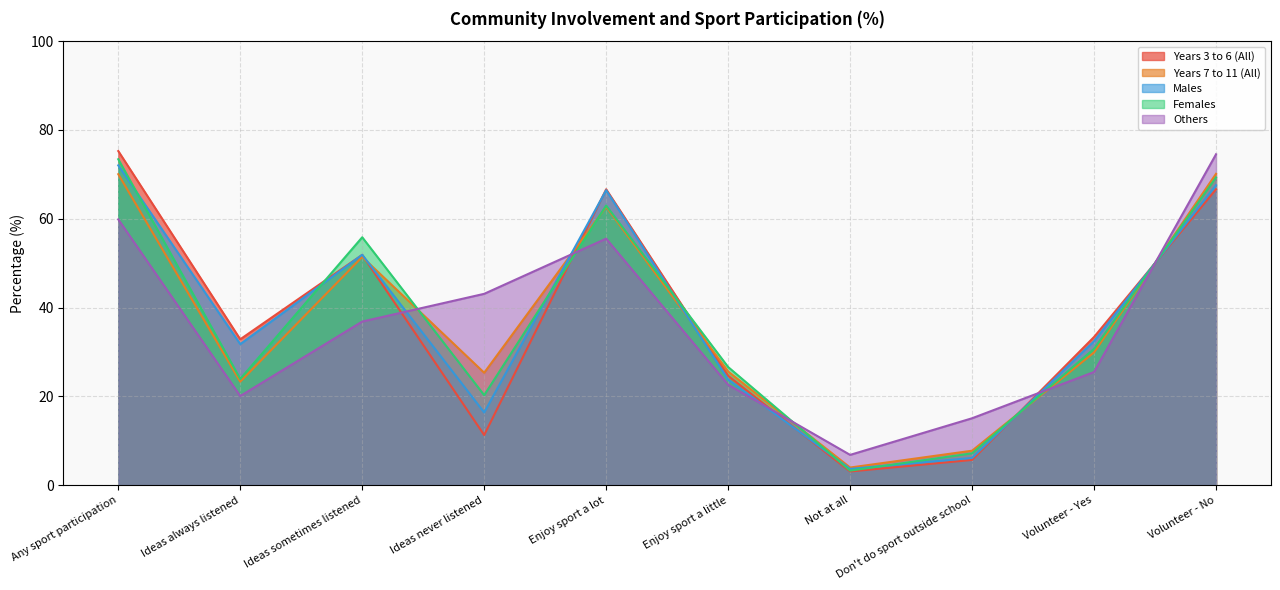

Where does the Years 7 to 11 (All) series first go above 29?

Any sport participation